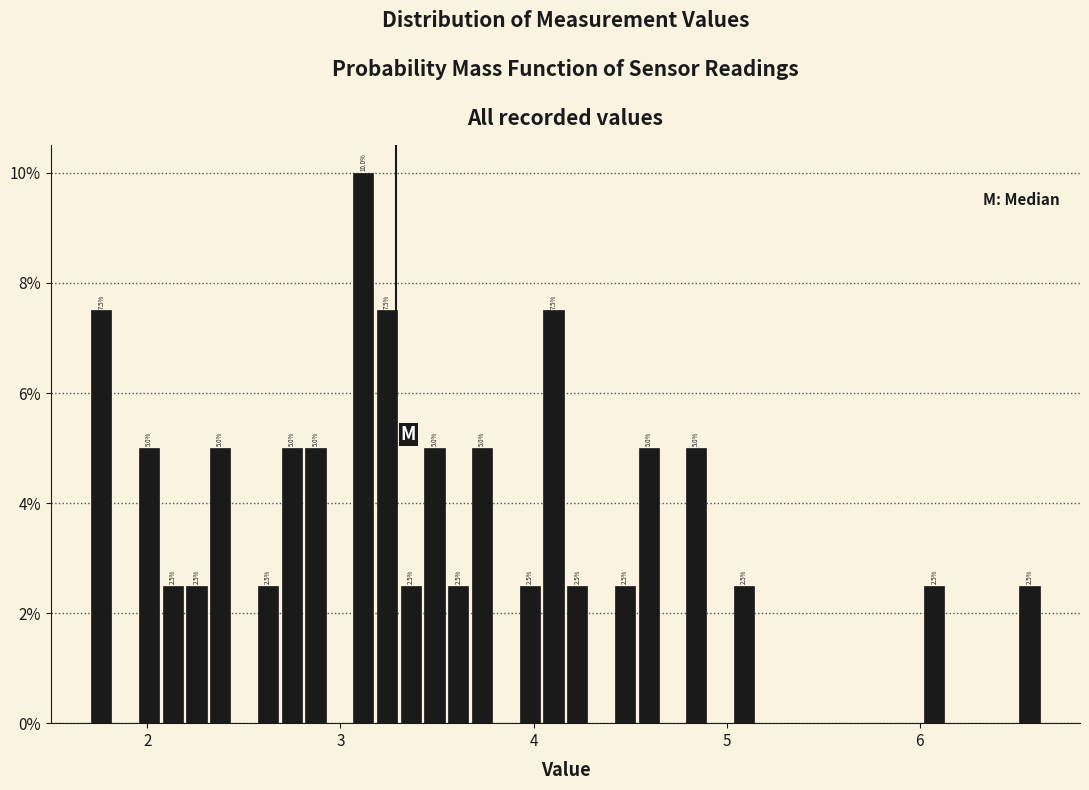

Read against the x-axis, roughly where is the centre of the tallest bar?

3.1